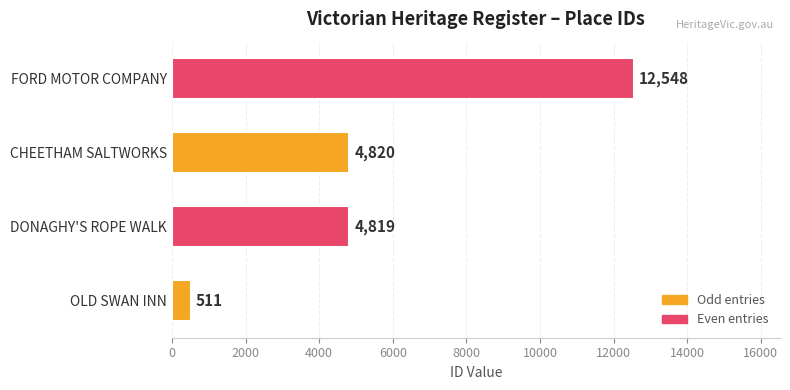

What is the change in value from DONAGHY'S ROPE WALK to CHEETHAM SALTWORKS?

+1